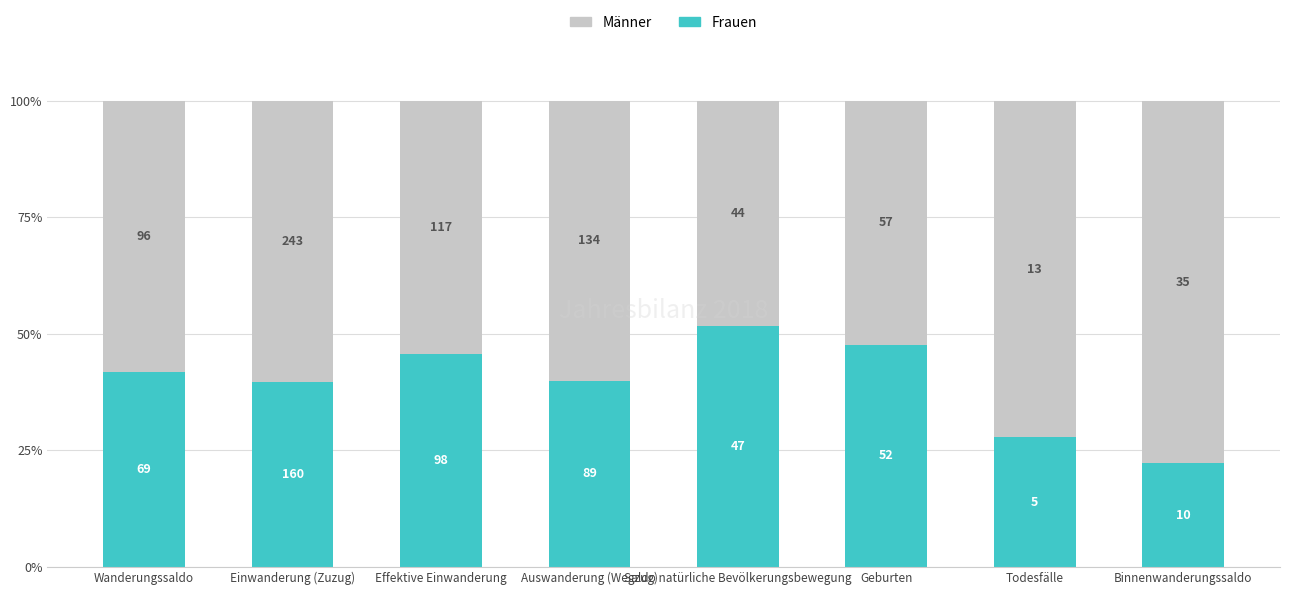

True or false: Frauen has a value of 21.1 at Wanderungssaldo.

False